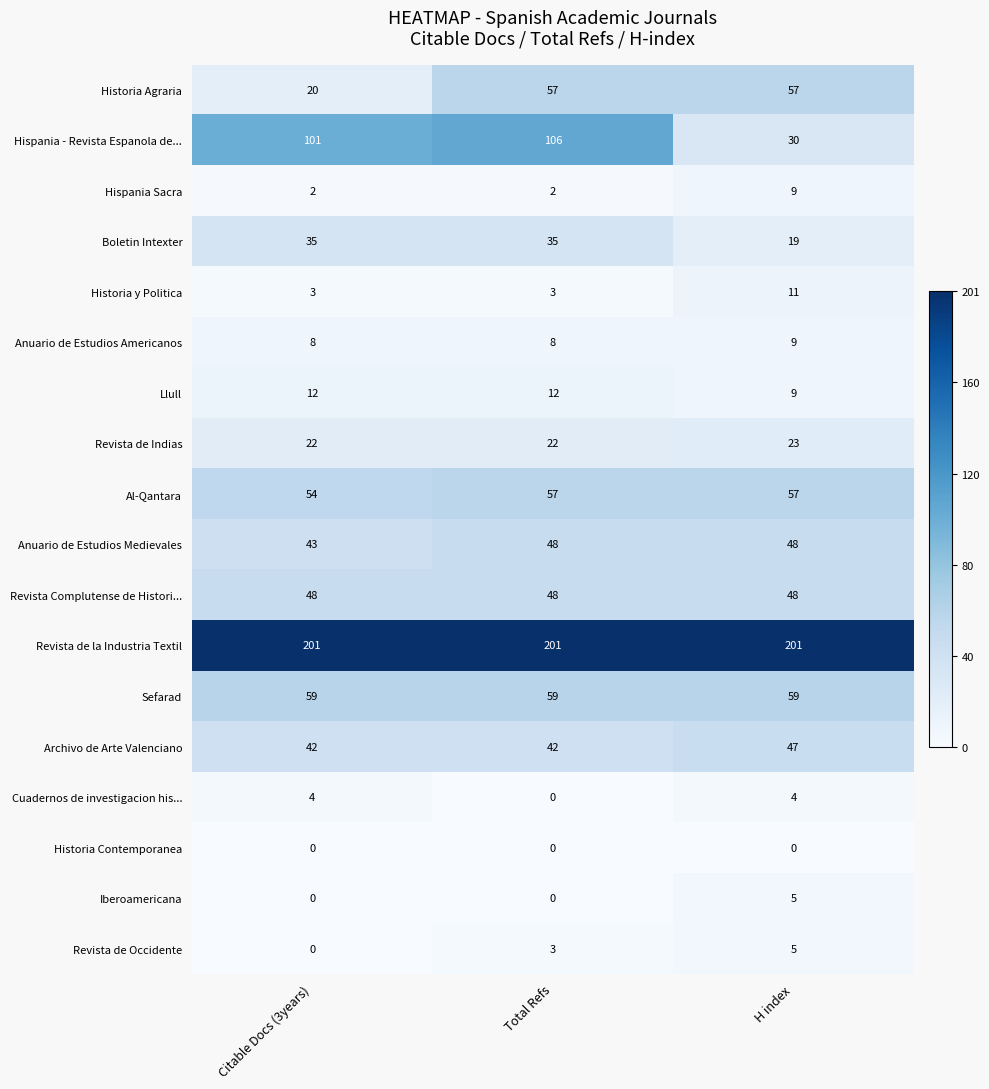

What is the difference between the maximum and minimum values in the Cuadernos de investigacion his... series?

4